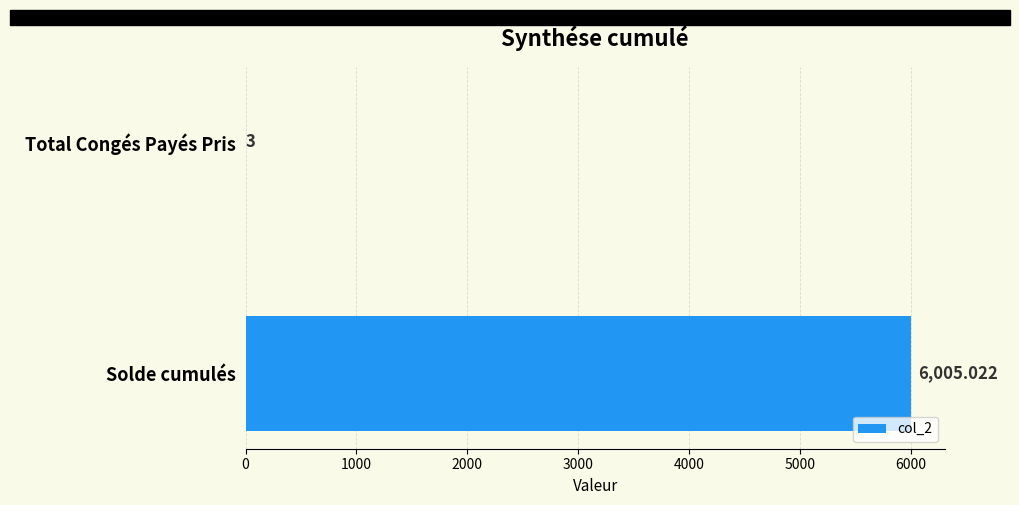

What is the sum of all values?

6008.0